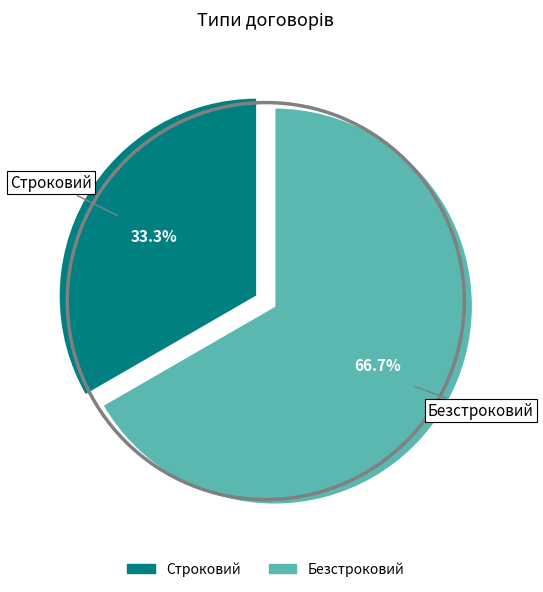

True or false: Безстроковий accounts for 67% of the total.

True